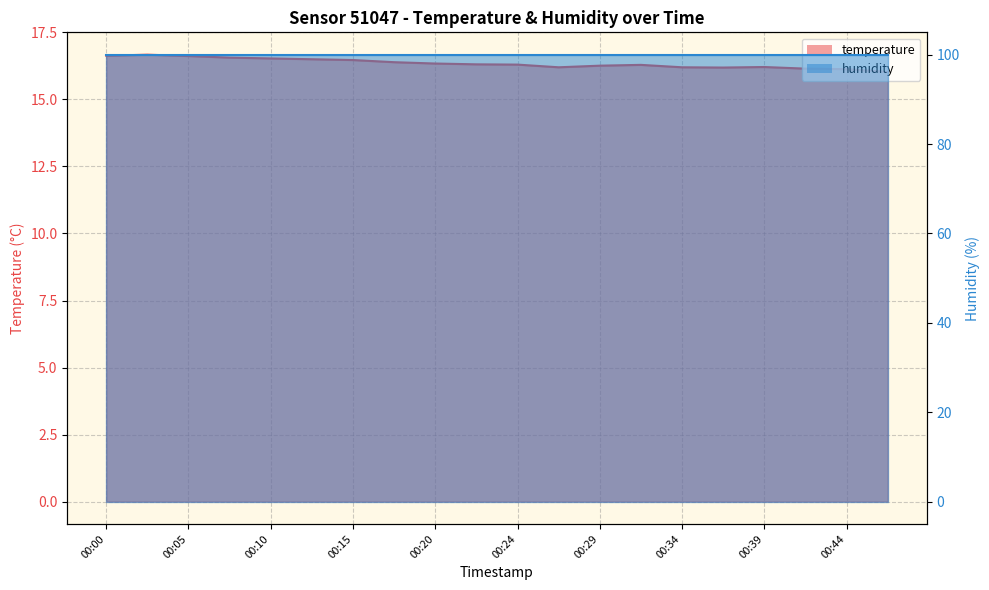

What is the average value?

16.3